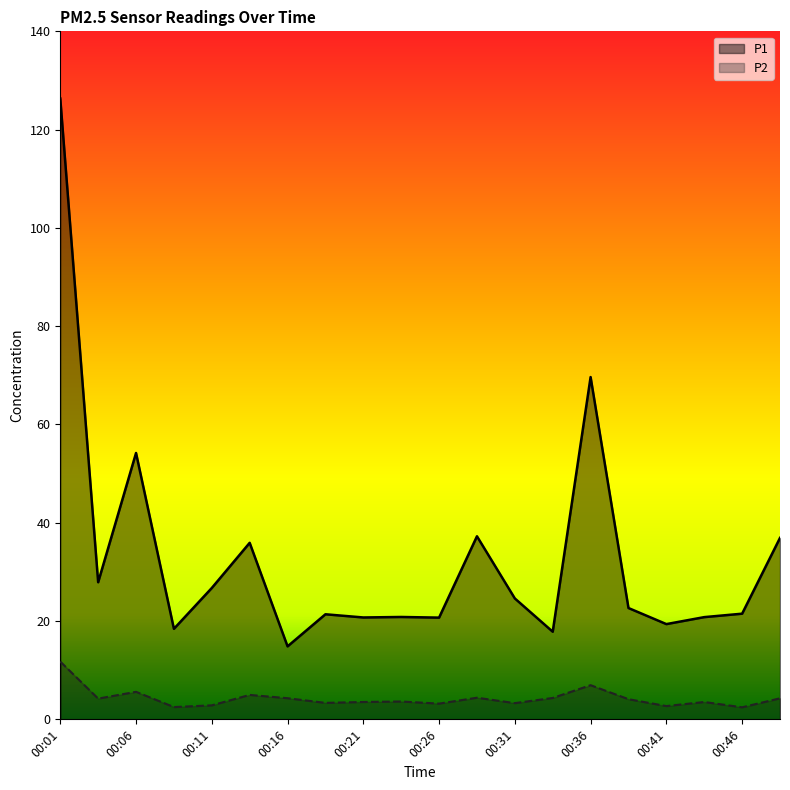

How many lines are shown in the chart?

2